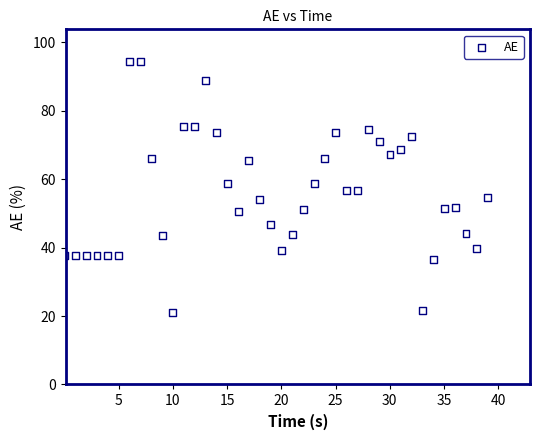

What is the range of X values (max minus min)?

39.0